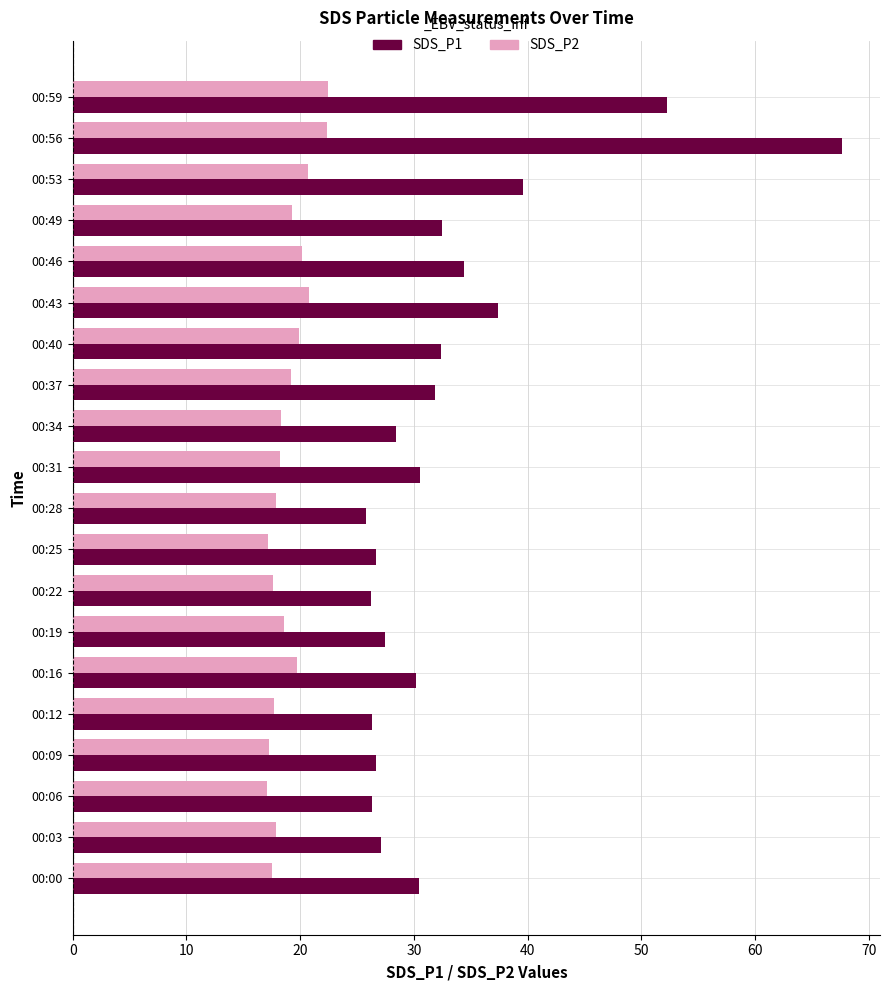

True or false: SDS_P1 has a value of 26.2 at 00:22.

True